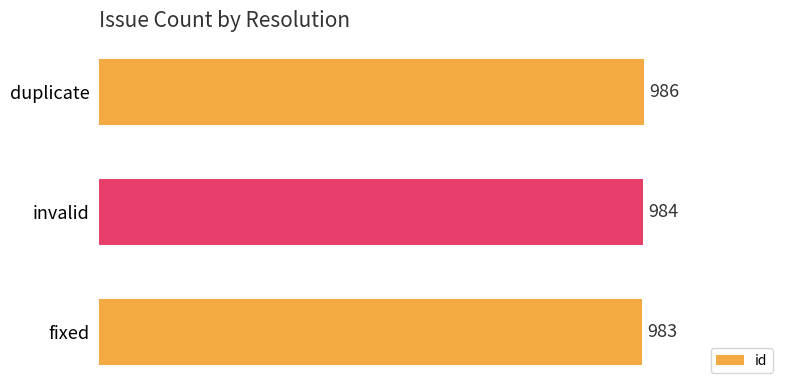

How many series are shown in this chart?

1